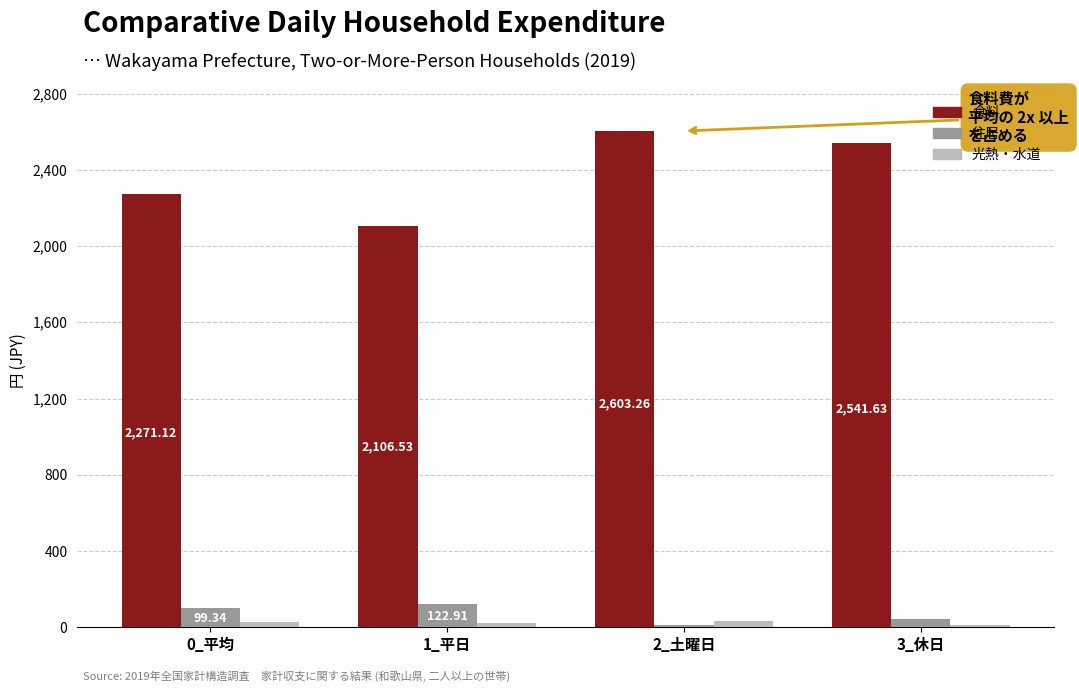

What are all the series names shown in the legend?

食料, 住居, 光熱・水道